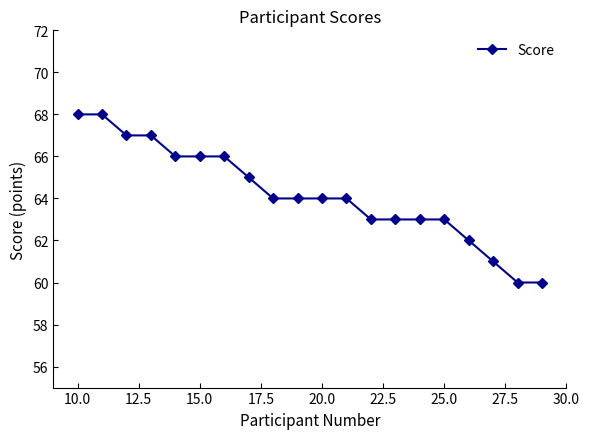

What is the difference between the maximum and second lowest values?

8